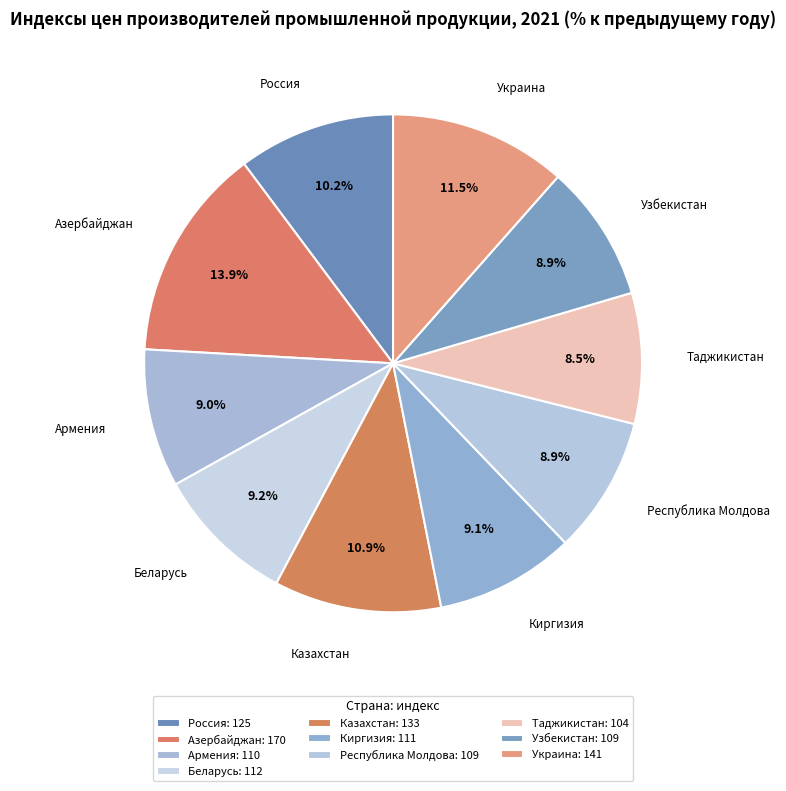

What percentage is the Армения slice, to the nearest percent?

9%